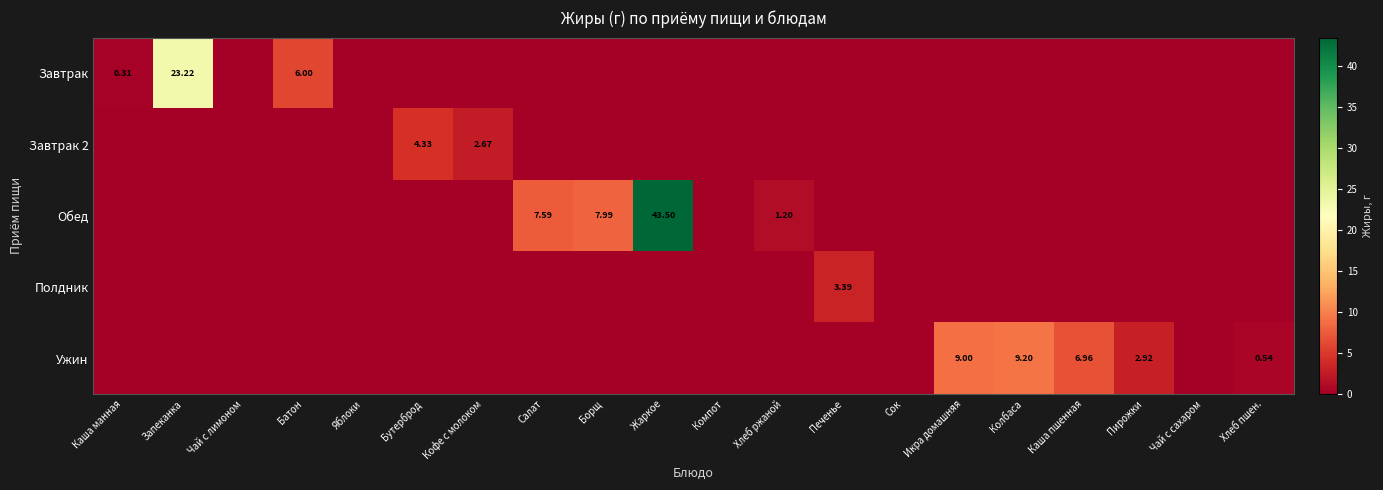

What is the maximum value shown in the chart?

43.5